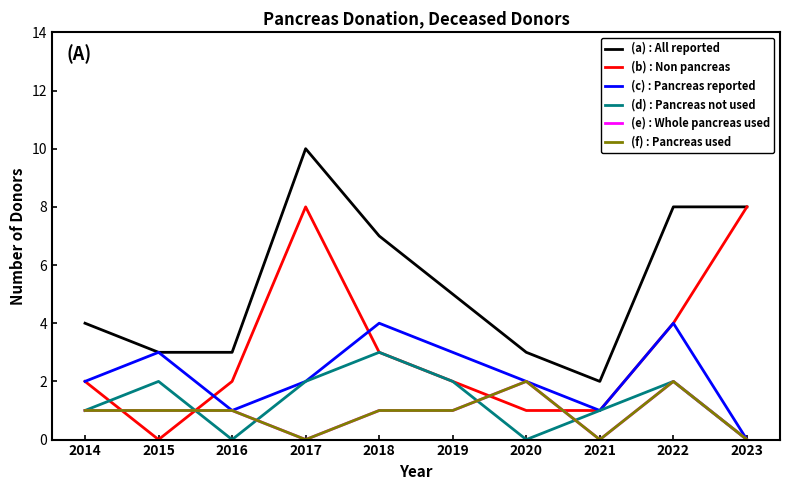

Does the chart display data point markers on the line(s)?

No